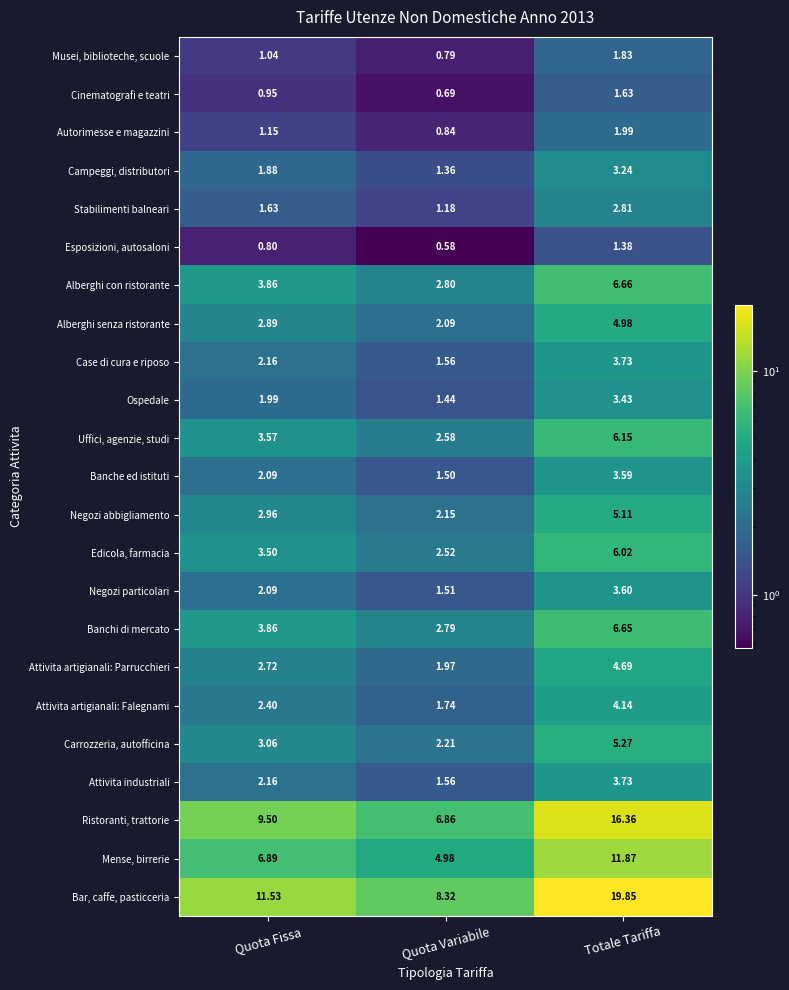

Is the value of Bar, caffe, pasticceria at Totale Tariffa greater than the value of Attivita artigianali: Parrucchieri at Quota Fissa?

Yes